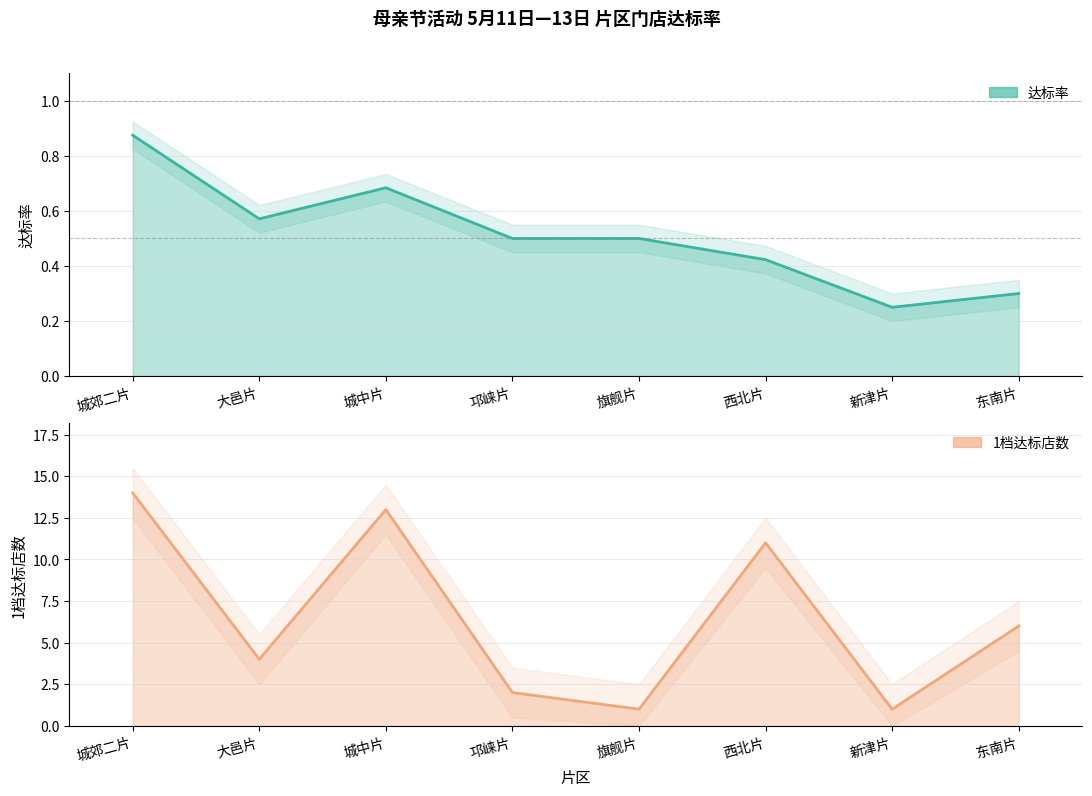

List the series in order of their overall mean, highest first.

1档达标店数, 达标率